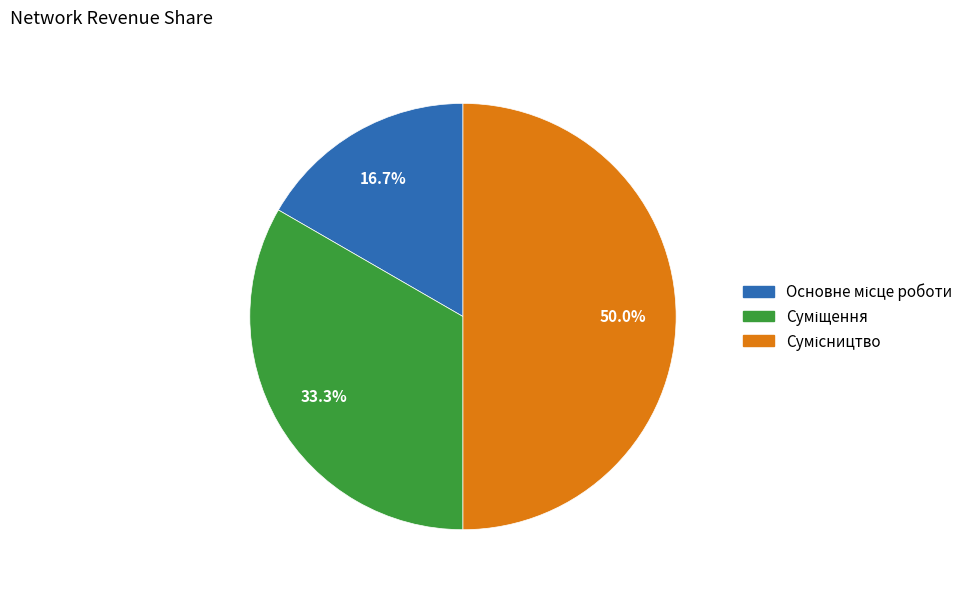

How many segments does this pie chart have?

3